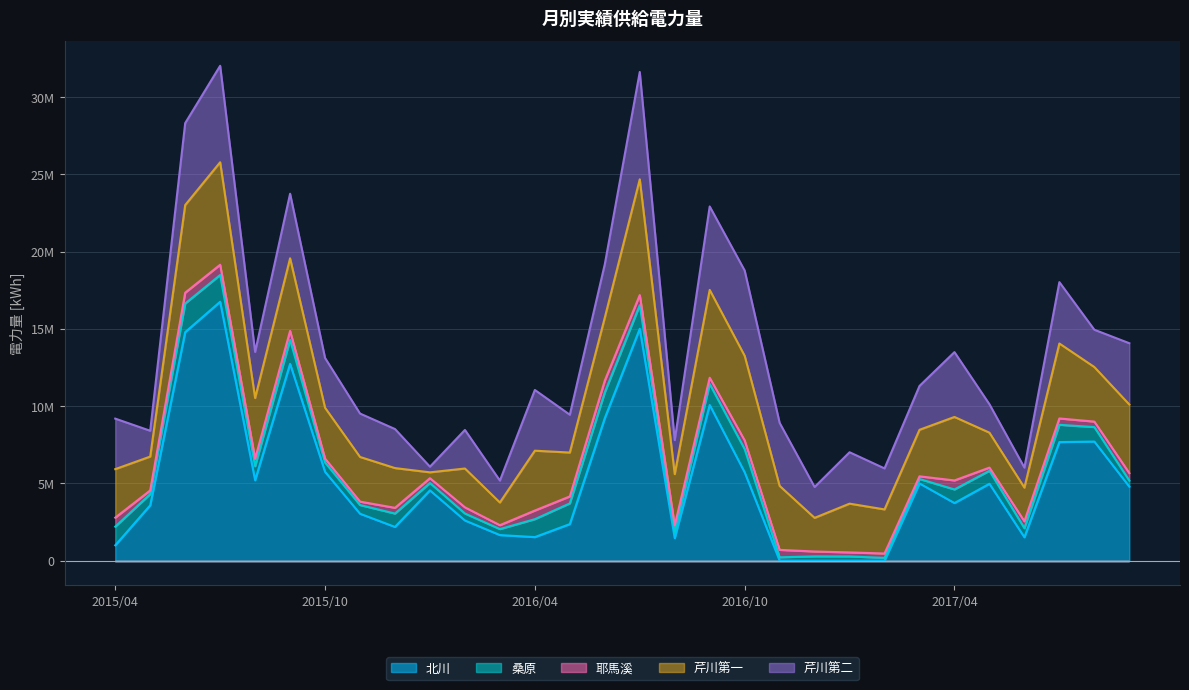

Between 2016/07 and 2017/08, which series saw the biggest shift?

北川